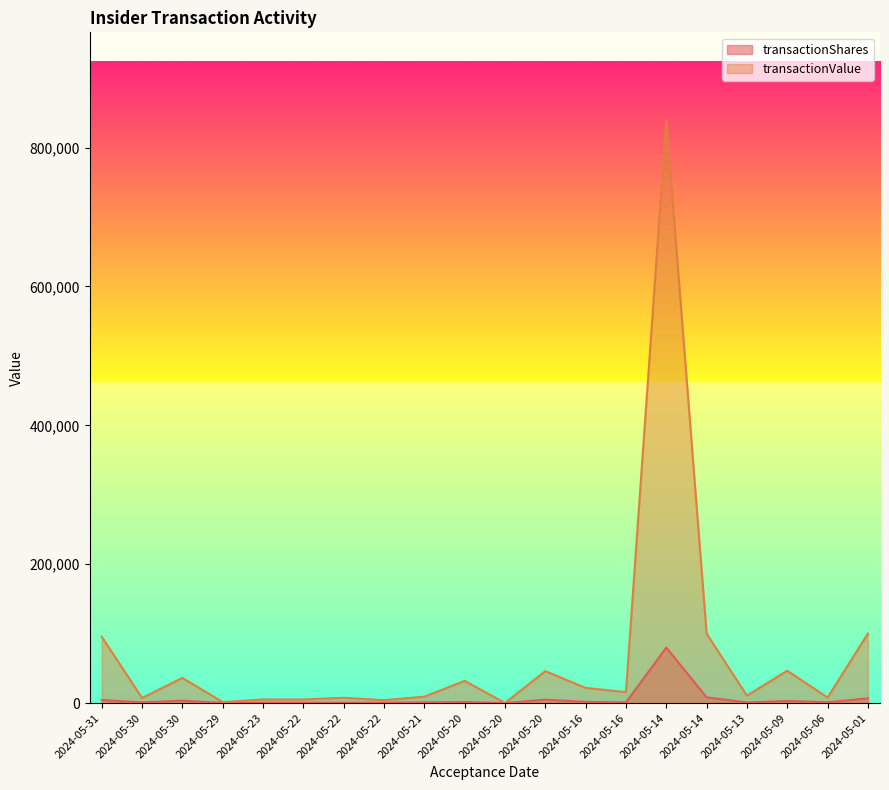

Reading left to right, list all the values displayed in this chart.

transactionShares: 4484	1000	3500	208	500	500	500	460	1000	1500	13	5000	1799	1000	80000	8300	901	3095	1192	6900
transactionValue: 95477	7340	36260	1410	5195	5195	7625	4223	9200	31980	180	45981	21872	15710	840000	100020	10695	46580	7986	100050